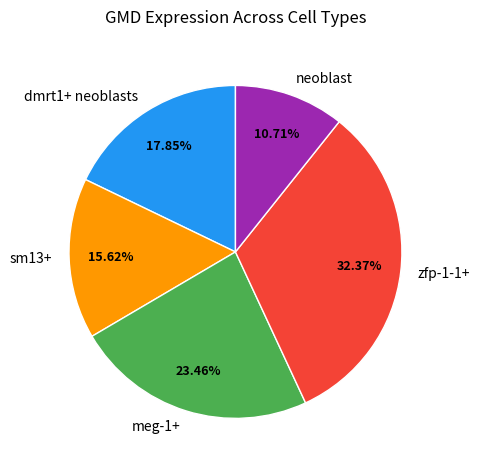

To the nearest percent, what is the average slice percentage?

20%